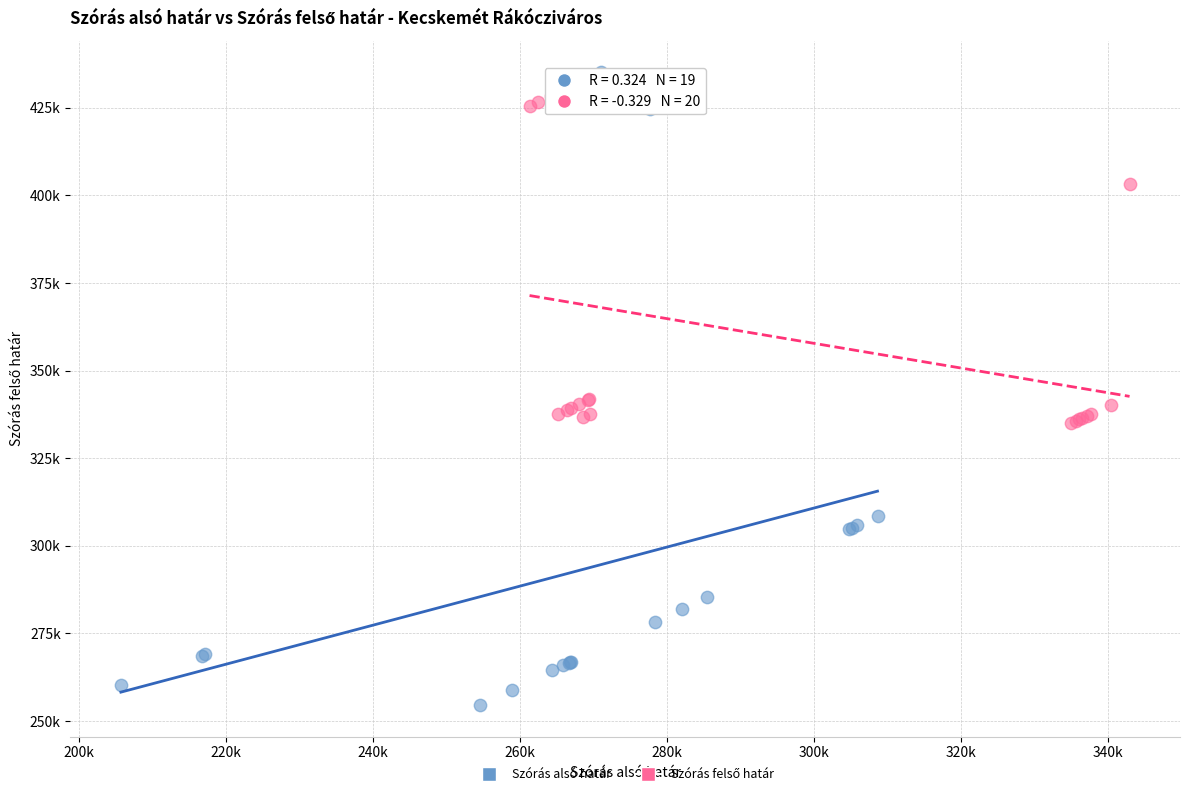

Which series has the largest Y range (max minus min)?

Szórás alsó határ